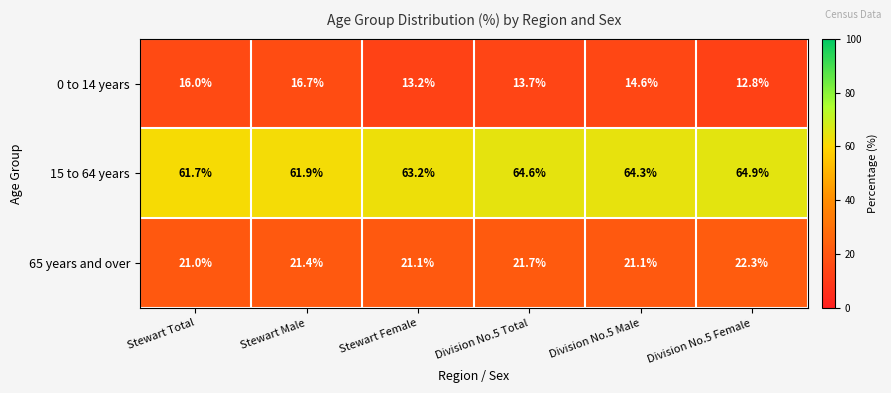

Between Stewart Male and Division No.5 Male, which series saw the biggest shift?

15 to 64 years